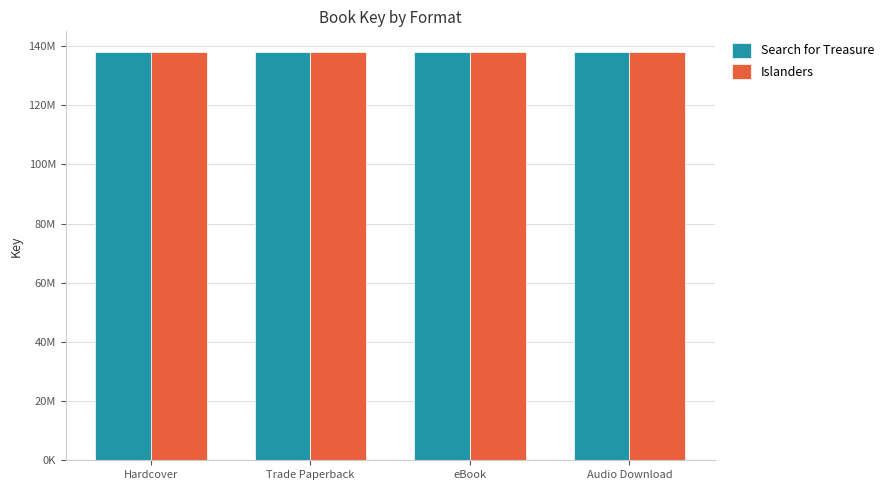

What is the sum of all Islanders values?

552356128